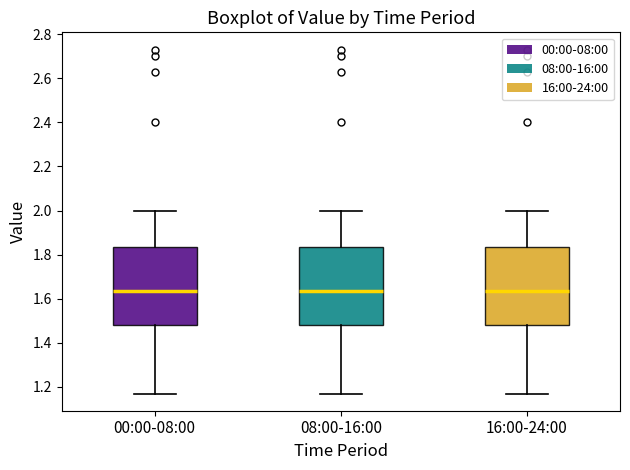

Reading left to right, read every box against the y-axis: the position of its median line, the range the box covers, and the ends of its whiskers. The values are not printed on the chart, so give them approximately, as read against the axis.

00:00-08:00: median 1.64, box 1.48 to 1.84, whiskers 1.18 to 2.00
08:00-16:00: median 1.64, box 1.48 to 1.84, whiskers 1.18 to 2.00
16:00-24:00: median 1.64, box 1.48 to 1.84, whiskers 1.18 to 2.00